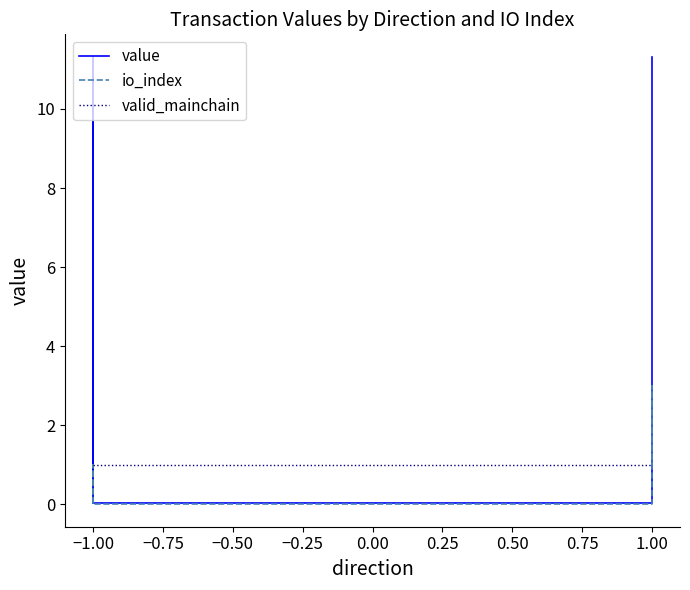

Reading left to right, extract all data points from this chart.

value: 0.0	11.3	11.3	0.0	0.0	0.0	11.3	11.3
io_index: 0.0	1.0	1.0	0.0	0.0	2.0	3.0	1.0
valid_mainchain: 1.0	1.0	1.0	1.0	1.0	1.0	1.0	1.0